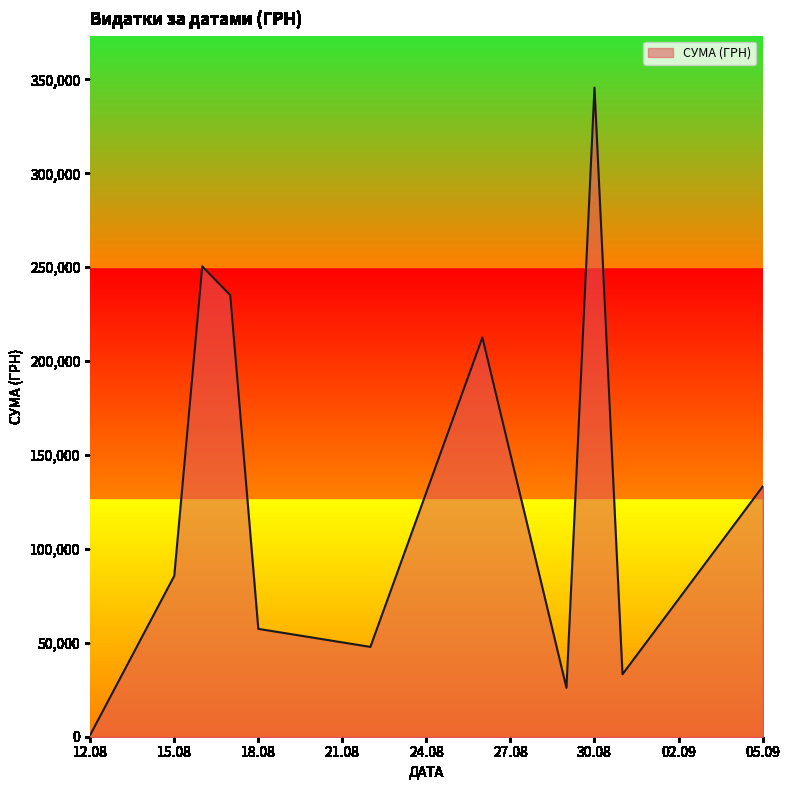

What is the greatest value displayed?

345687.3